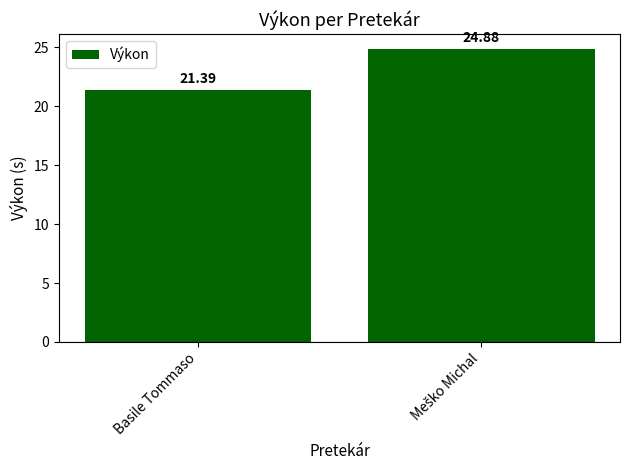

What is the maximum value shown in the chart?

24.9